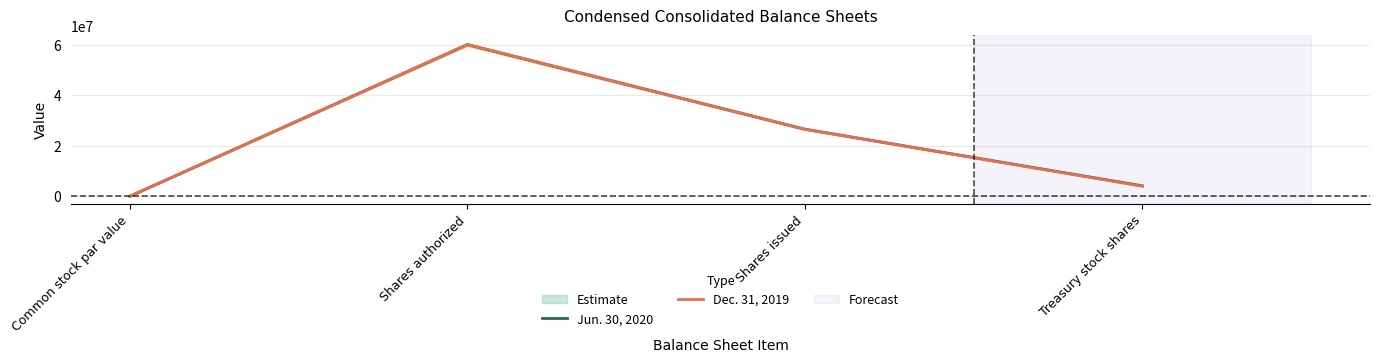

What is the label of the 2nd point from the right?

Shares issued